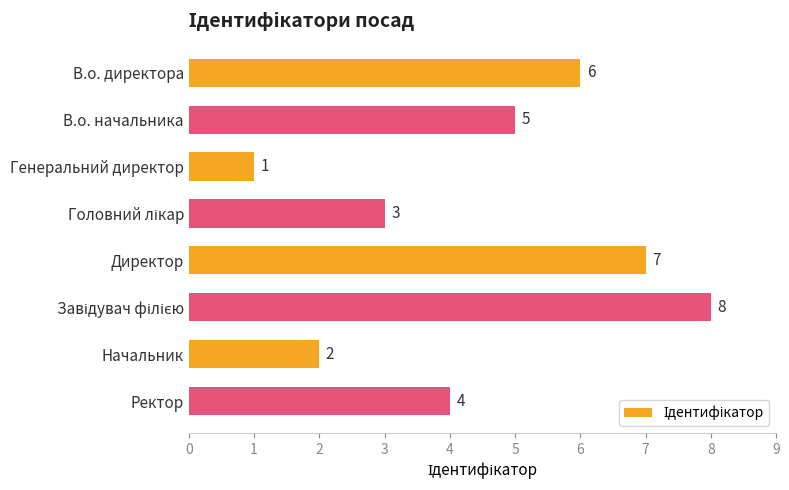

How many bars are there in total?

8